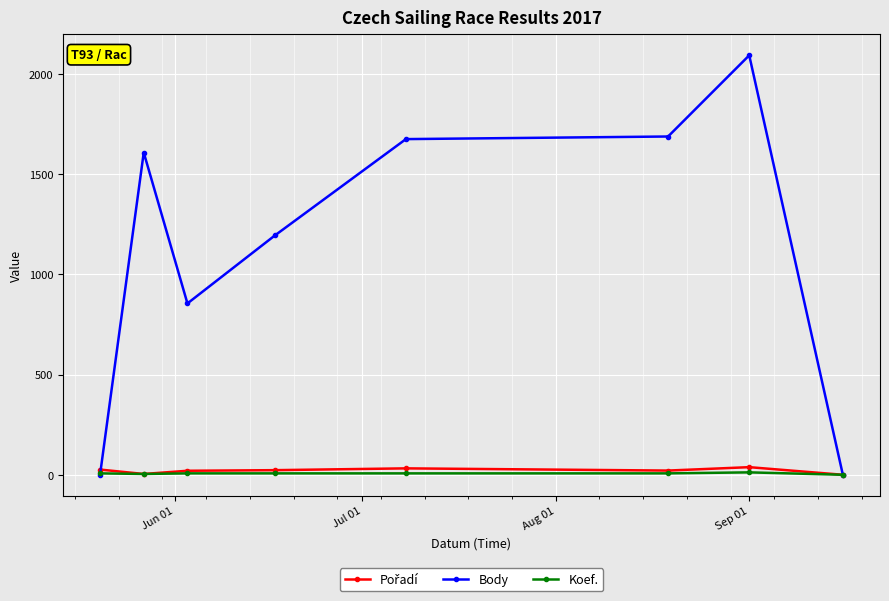

How many distinct data groups are displayed?

3